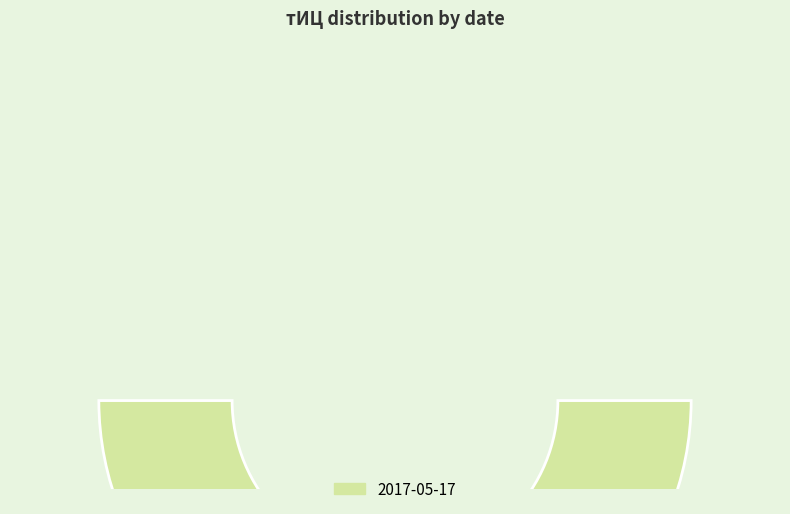

What percentage is the 2017-05-17 slice, to the nearest percent?

100%